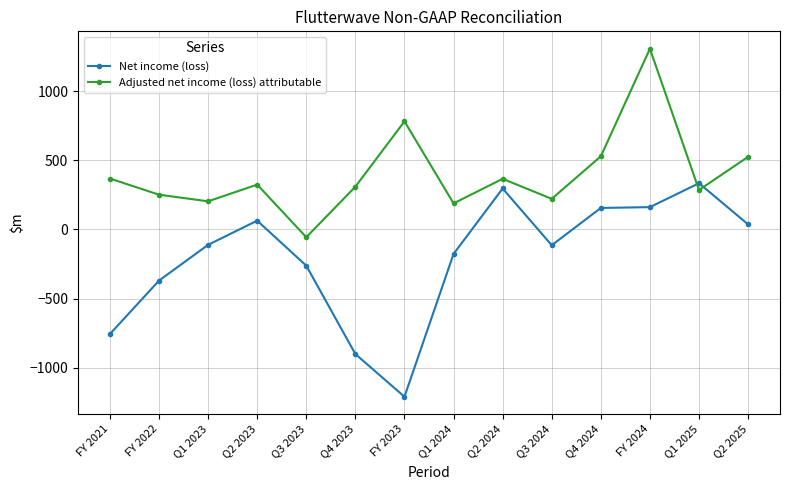

Which series has the largest total across all categories?

Adjusted net income (loss) attributable